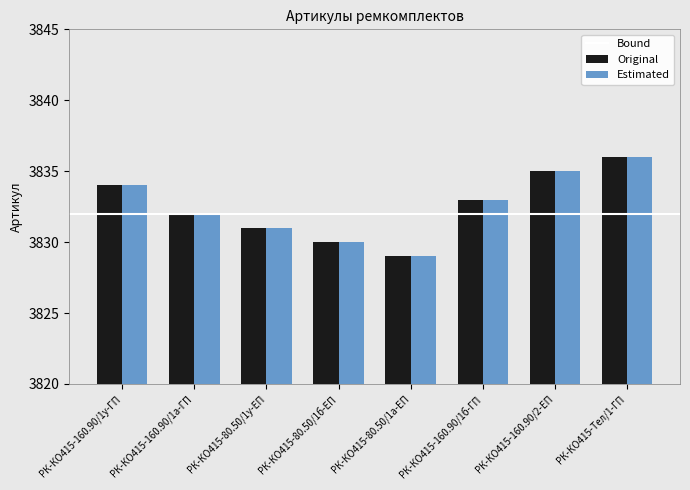

What is the sum of all Estimated values?

30660